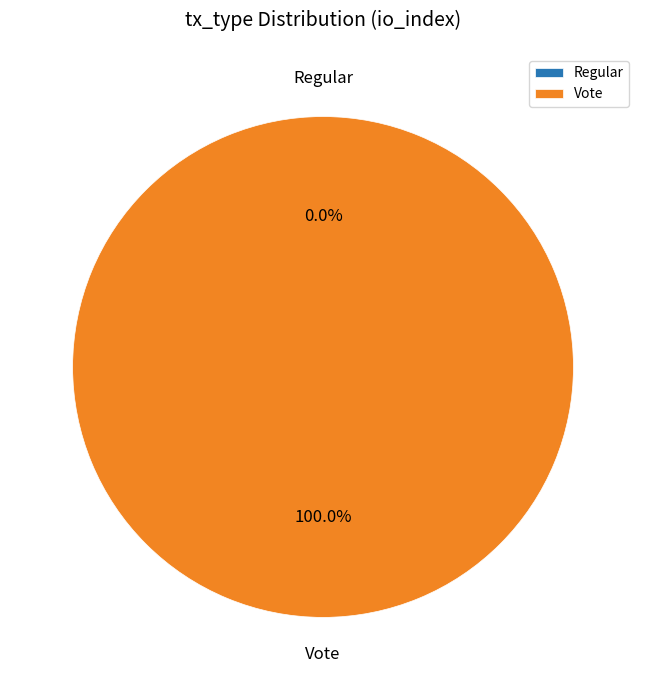

Which category has the smallest portion of the pie?

Regular (io_index=0)